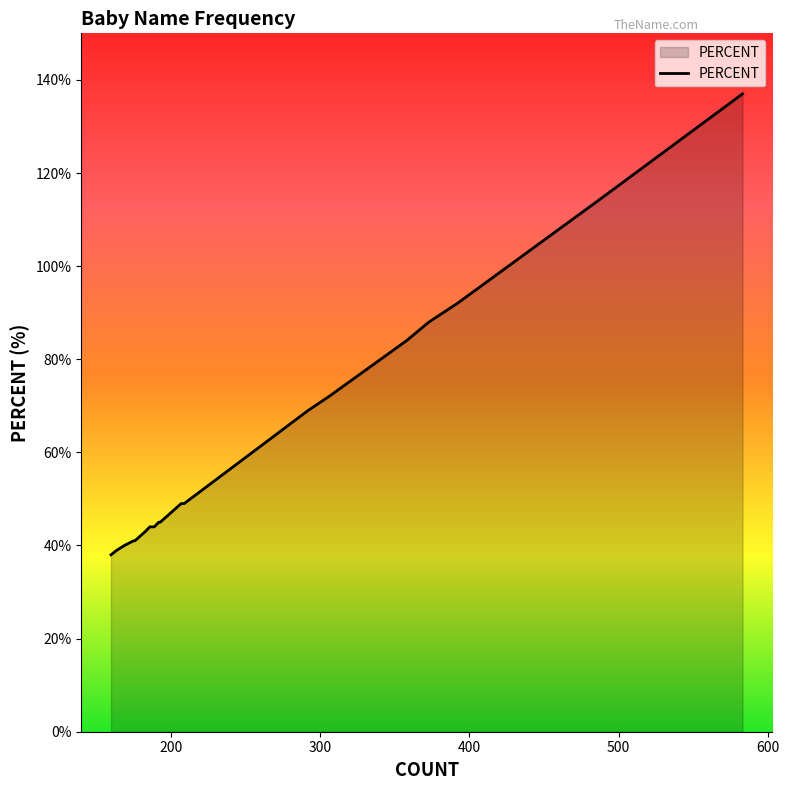

What is the difference between the maximum and second lowest values?

1.0